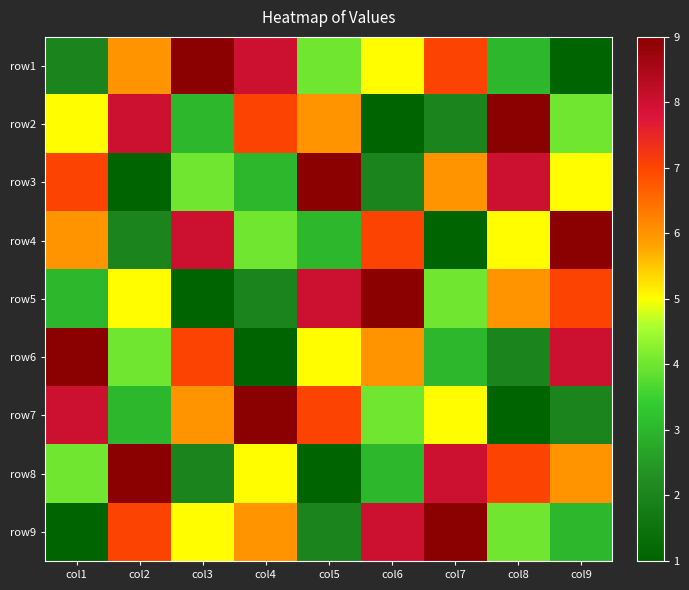

List the series in order of their peak value, lowest first.

row1, row2, row3, row4, row5, row6, row7, row8, row9